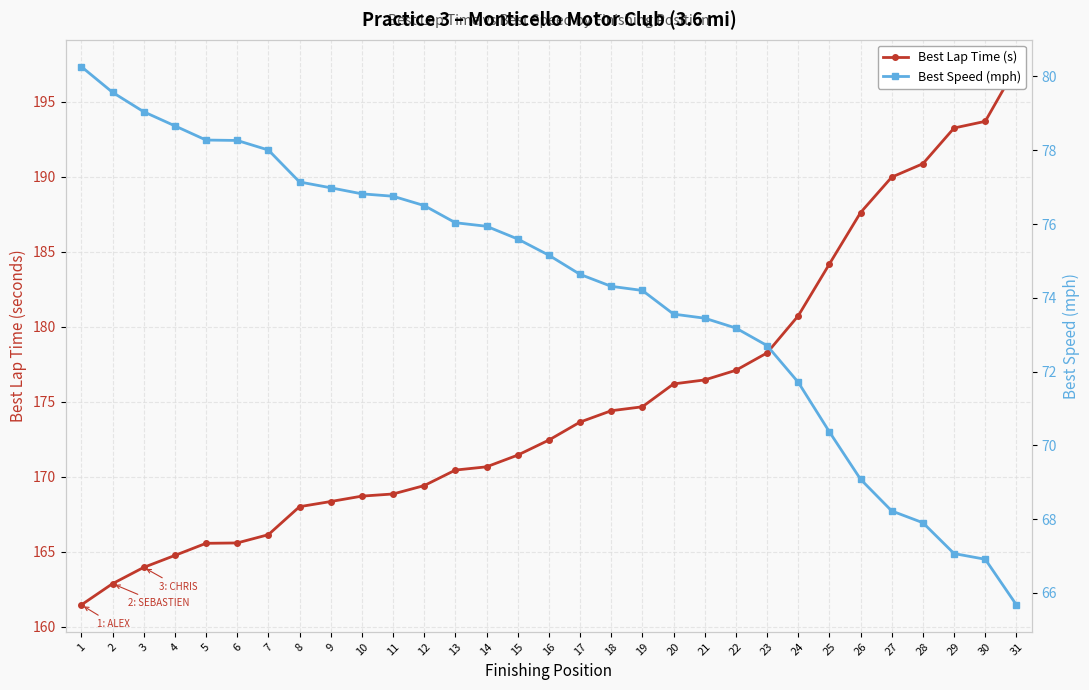

The value of Best Lap Time (s) at 15 is 171.4. True or false?

True